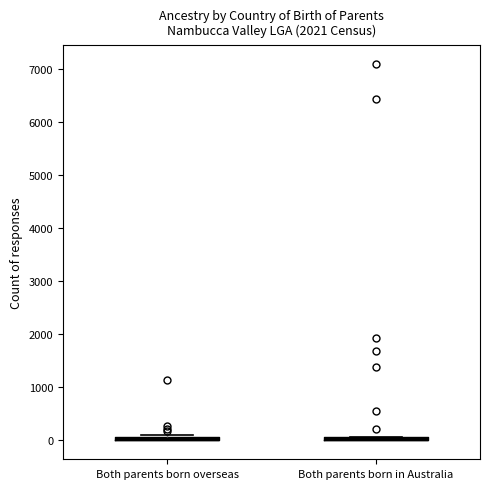

Where is the lower edge of the box for Both parents born overseas on the y-axis? The values are not printed on the chart, so give them approximately, as read against the axis.

0